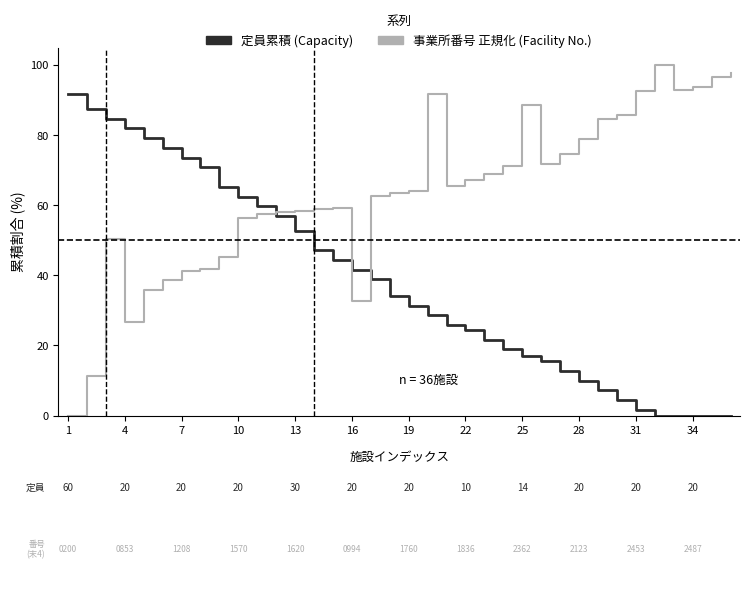

List the series in order of their overall mean, lowest first.

定員累積 (Capacity), 事業所番号 正規化 (Facility No.)